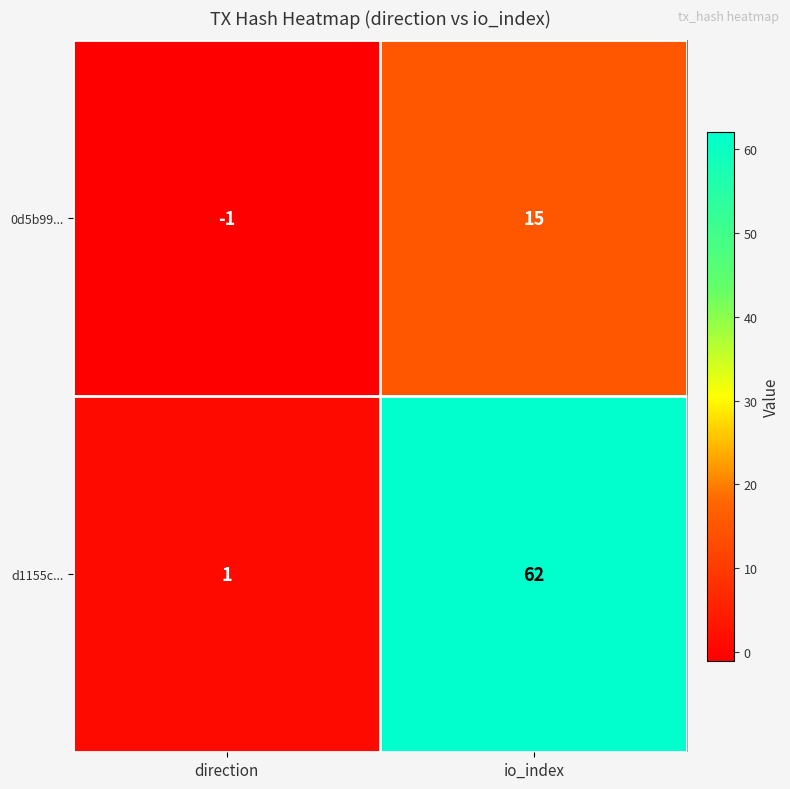

How many categories are shown in the chart?

2